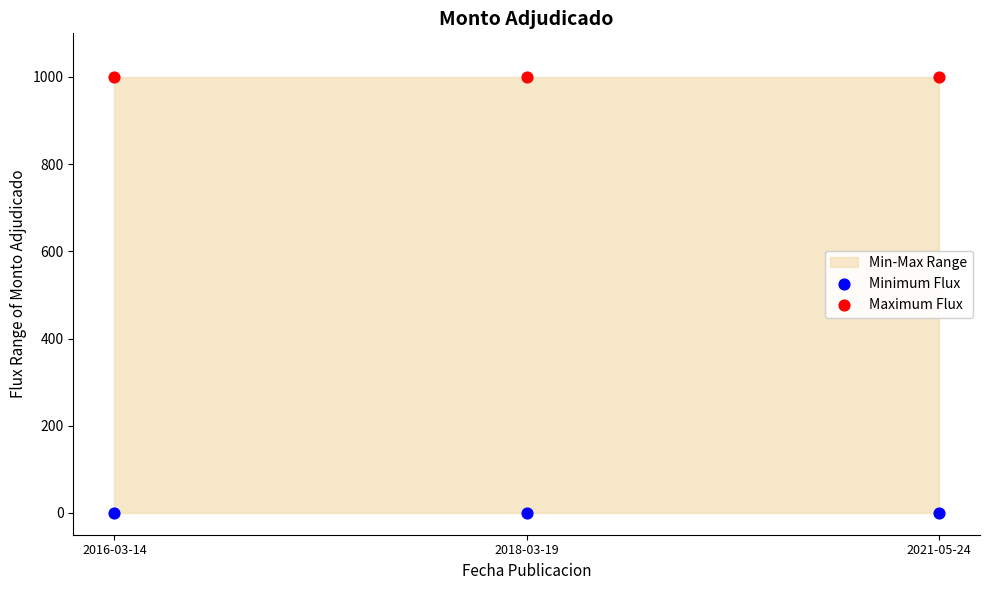

Which series reaches the maximum Y coordinate?

Maximum Flux